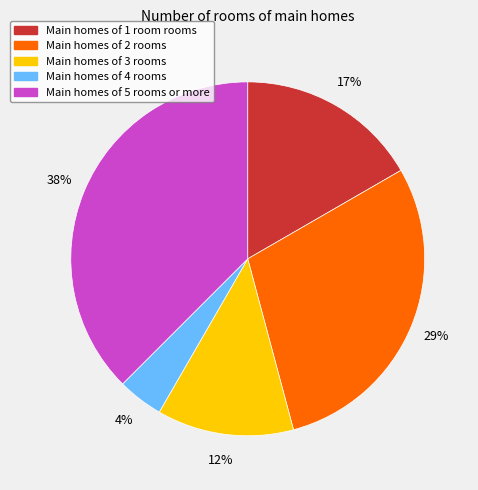

Does any single category account for the majority?

No